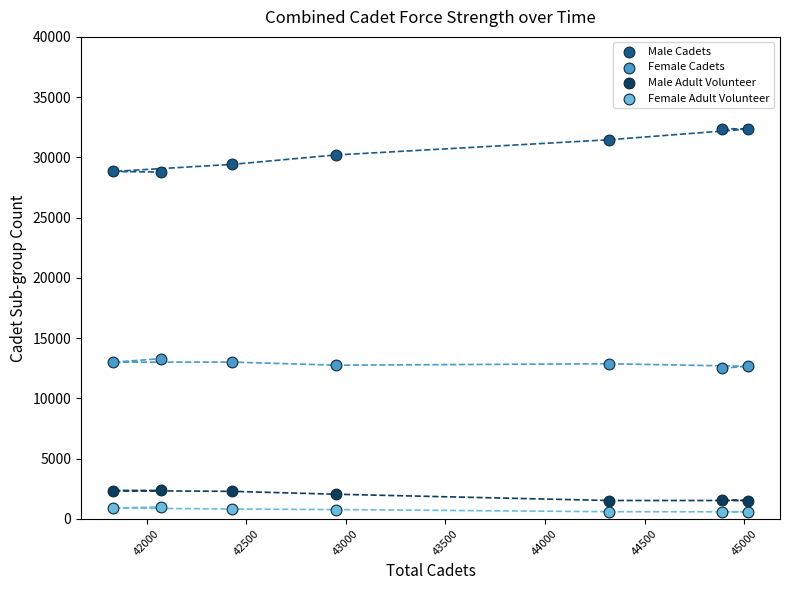

What is the X range (max minus min) for the scatter plot?

3190